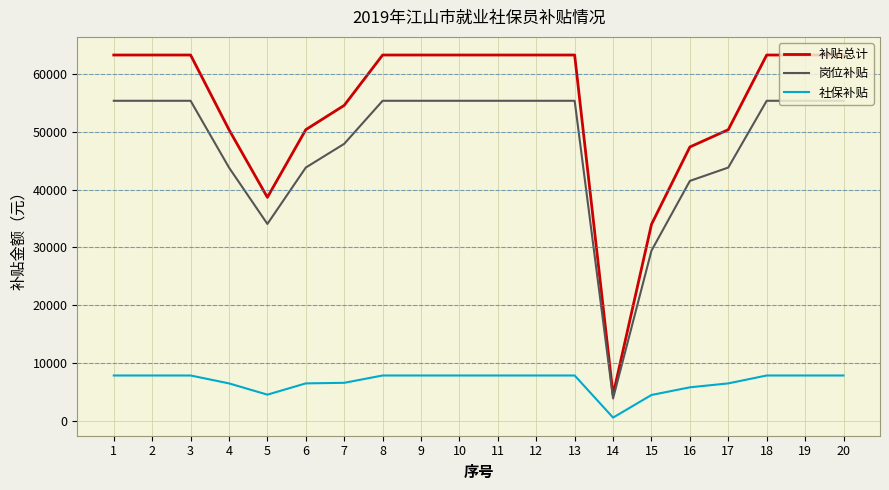

At 20, list the series in order from smallest to largest.

社保补贴, 岗位补贴, 补贴总计